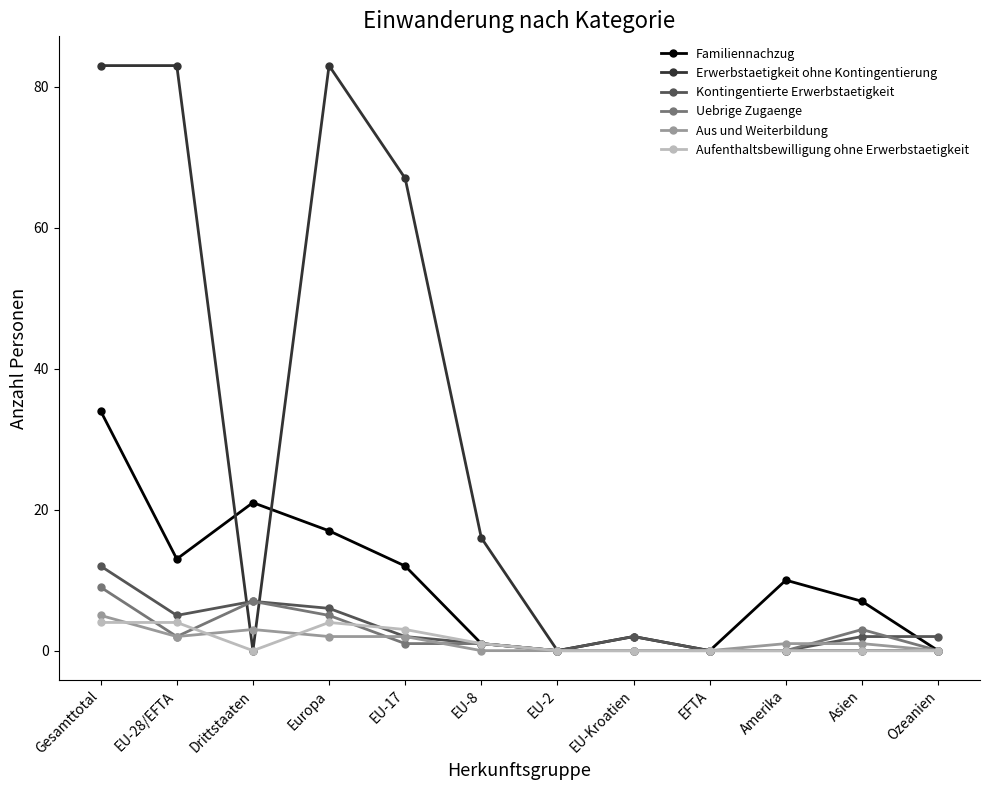

Reading left to right, list all the values displayed in this chart.

Familiennachzug: 34	13	21	17	12	1	0	2	0	10	7	0
Erwerbstaetigkeit ohne Kontingentierung: 83	83	0	83	67	16	0	0	0	0	0	0
Kontingentierte Erwerbstaetigkeit: 12	5	7	6	2	1	0	2	0	0	2	2
Uebrige Zugaenge: 9	2	7	5	1	1	0	0	0	0	3	0
Aus und Weiterbildung: 5	2	3	2	2	0	0	0	0	1	1	0
Aufenthaltsbewilligung ohne Erwerbstaetigkeit: 4	4	0	4	3	1	0	0	0	0	0	0